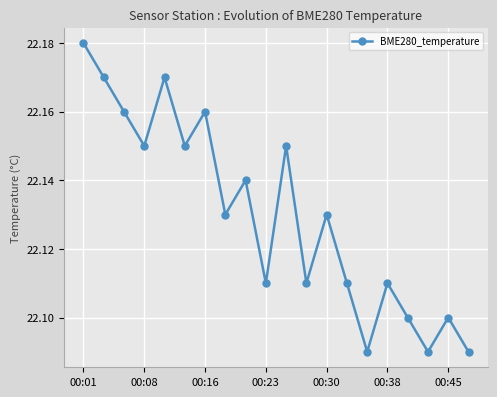

How many interior local valleys (lower than both neighbors) does the data have?

7